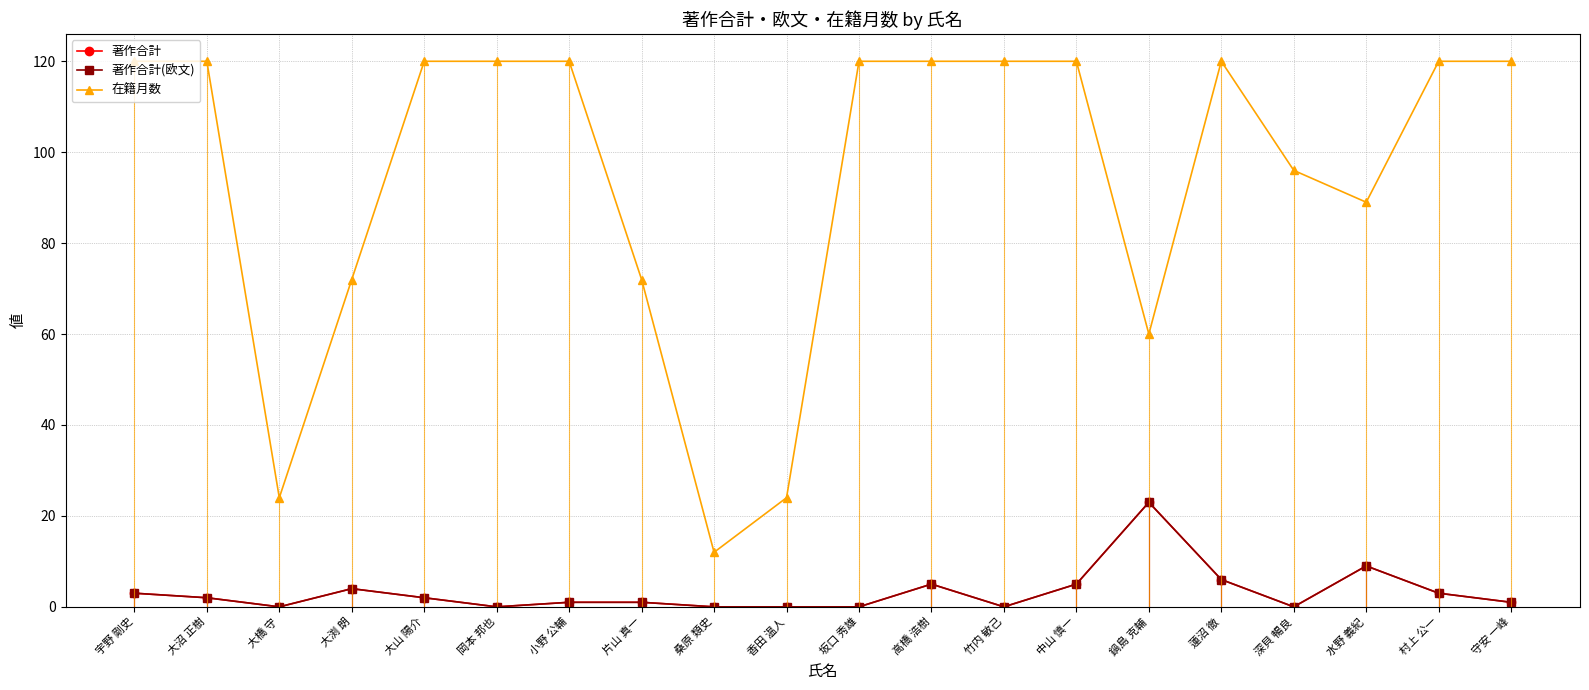

What is the value of the 在籍月数 point at the 12th from the left?

120